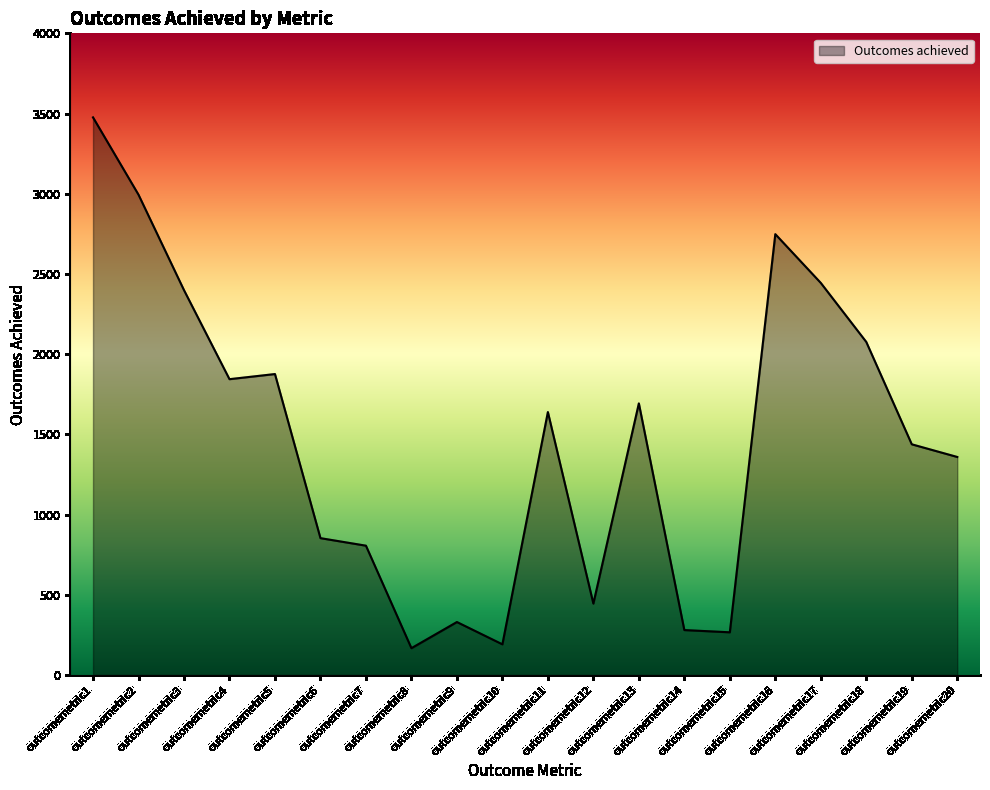

What is the smallest value displayed?

167